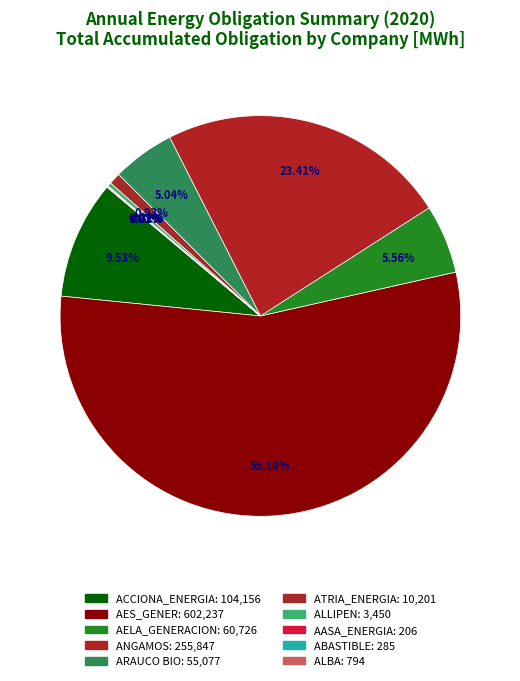

What is the change in value from ACCIONA_ENERGIA to AES_GENER?

+498081.5